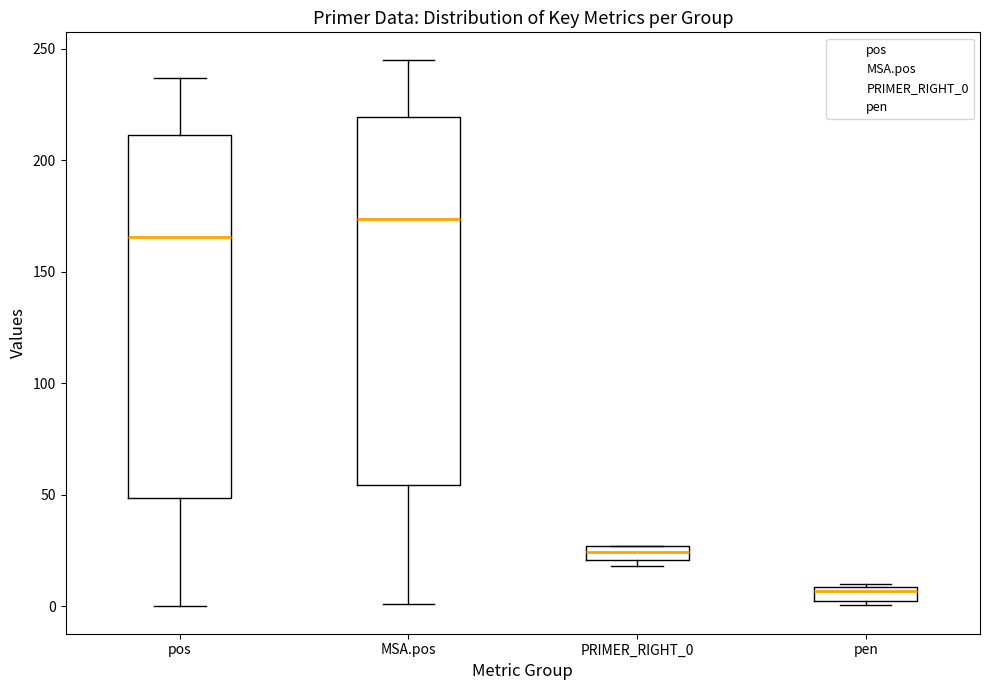

Where is the upper edge of the box for pen on the y-axis? The values are not printed on the chart, so give them approximately, as read against the axis.

10